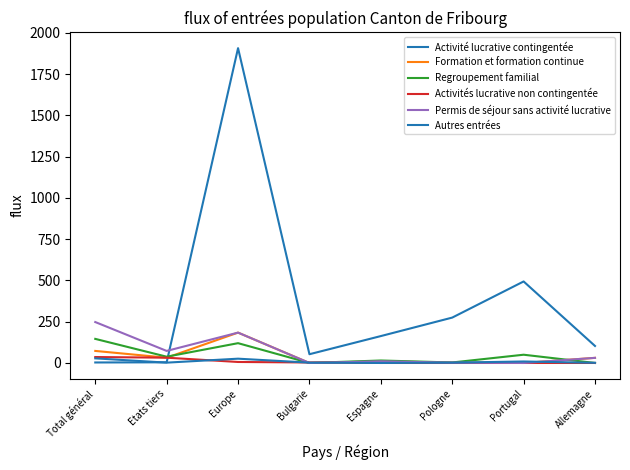

Does the chart have visible grid lines?

No